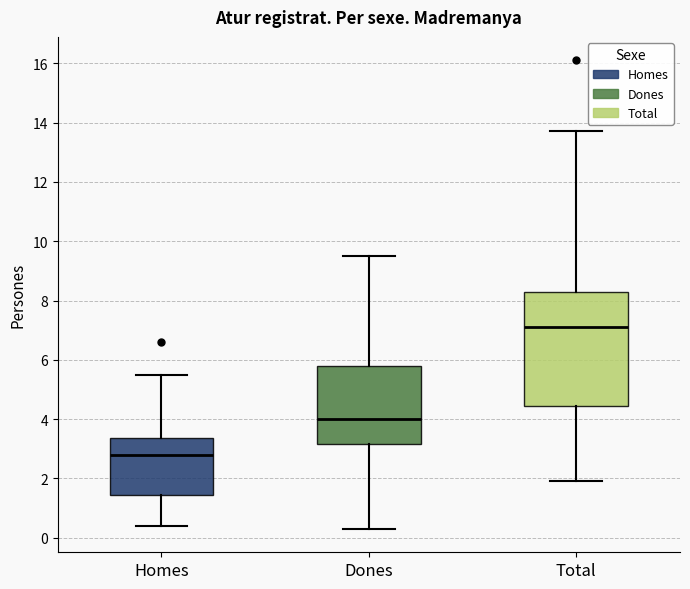

Reading left to right, read every box against the y-axis: the position of its median line, the range the box covers, and the ends of its whiskers. The values are not printed on the chart, so give them approximately, as read against the axis.

Homes: median 2.8, box 1.4 to 3.4, whiskers 0.4 to 5.6
Dones: median 4.0, box 3.2 to 5.8, whiskers 0.4 to 9.6
Total: median 7.2, box 4.4 to 8.4, whiskers 2.0 to 13.8